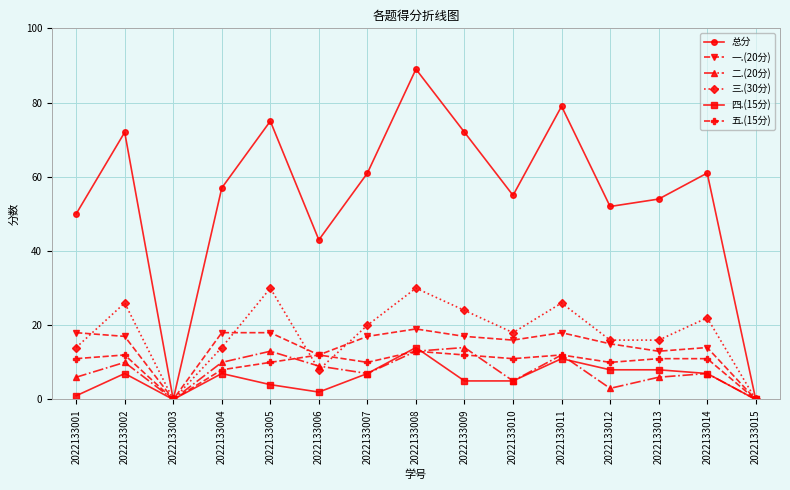

The value of 一.(20分) at 2022133006 is 19. True or false?

False